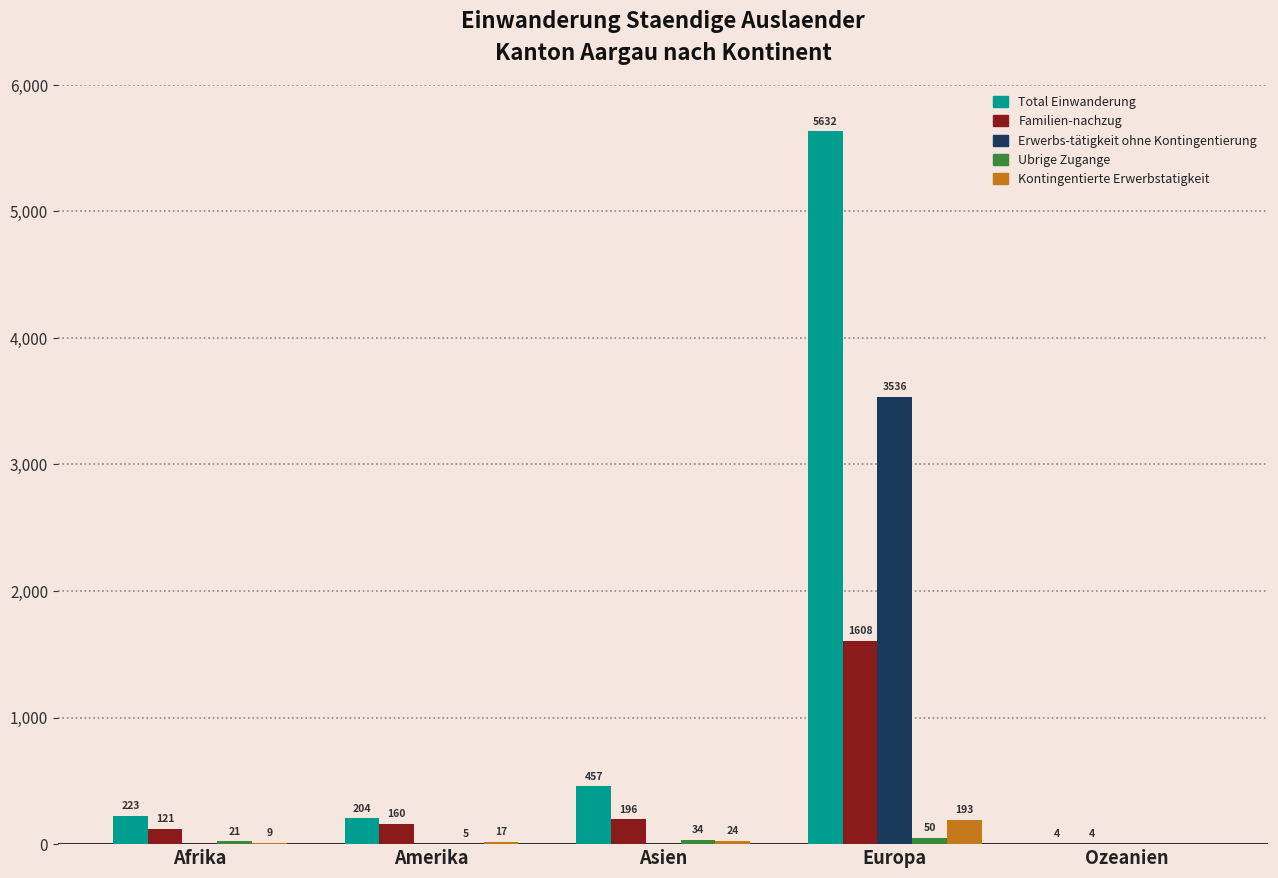

What is the spread (max minus min) of values at Asien?

457